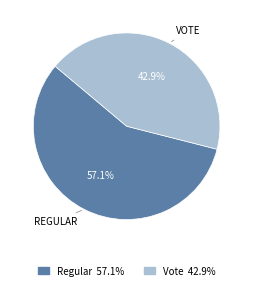

Count the number of slices in the pie.

2